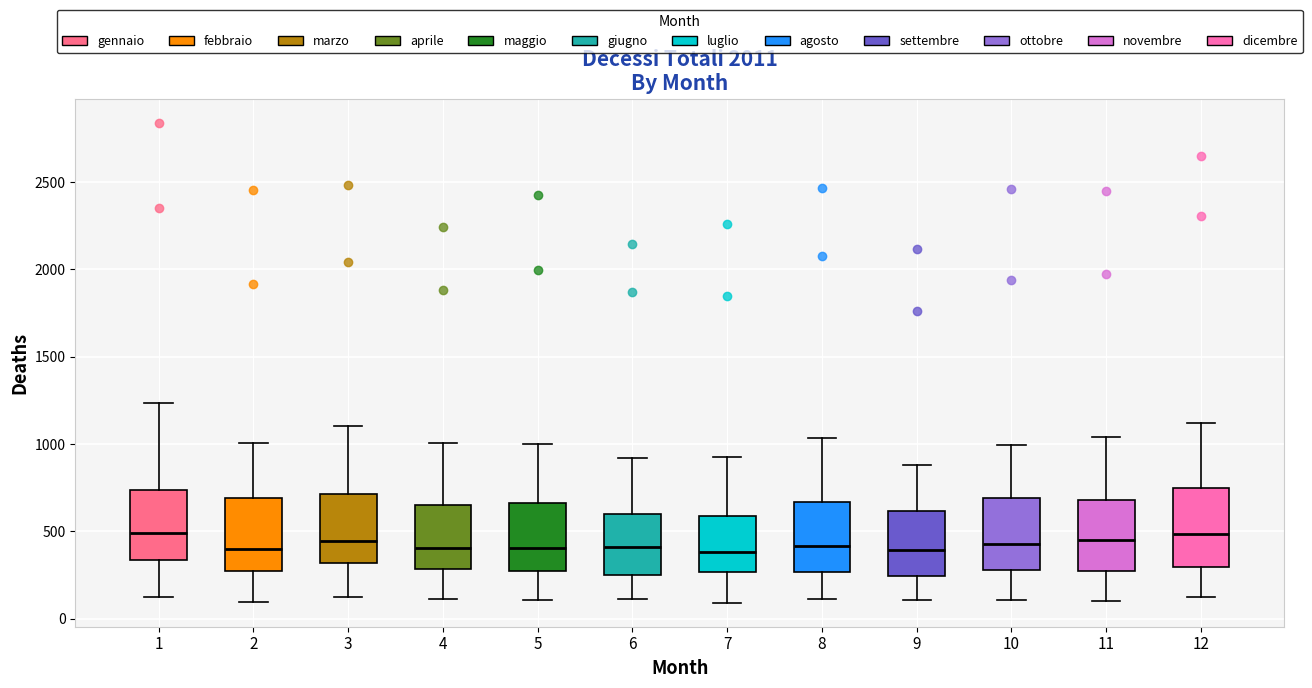

Reading left to right, transcribe this box plot: for each box, give where its median line is, the range the box spans, and where its two whiskers end, as read against the y-axis. The values are not printed on the chart, so give them approximately, as read against the axis.

1: median 500, box 350 to 750, whiskers 150 to 1250
2: median 400, box 250 to 700, whiskers 100 to 1000
3: median 450, box 300 to 700, whiskers 150 to 1100
4: median 400, box 300 to 650, whiskers 100 to 1000
5: median 400, box 250 to 650, whiskers 100 to 1000
6: median 400, box 250 to 600, whiskers 100 to 900
7: median 400, box 250 to 600, whiskers 100 to 950
8: median 400, box 250 to 650, whiskers 100 to 1050
9: median 400, box 250 to 600, whiskers 100 to 900
10: median 450, box 300 to 700, whiskers 100 to 1000
11: median 450, box 300 to 700, whiskers 100 to 1050
12: median 500, box 300 to 750, whiskers 150 to 1100